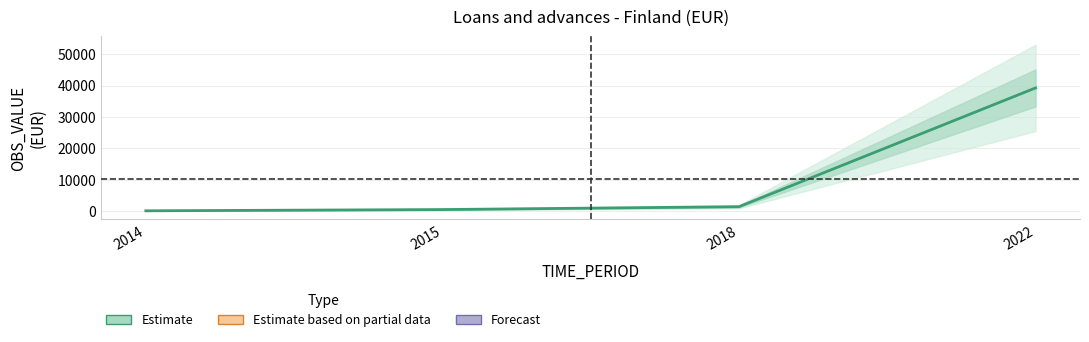

What is the sum of the values at 2022 and 2014?

39379.5